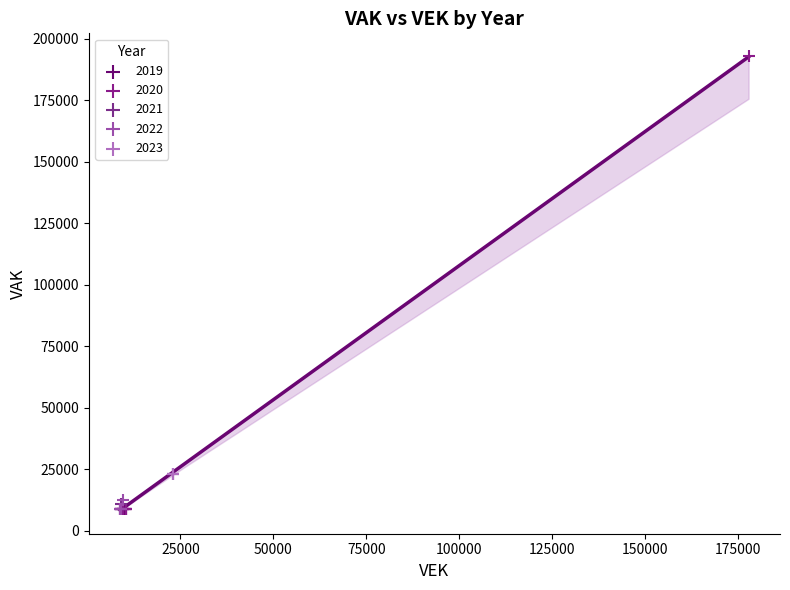

Which series reaches the maximum Y coordinate?

2020